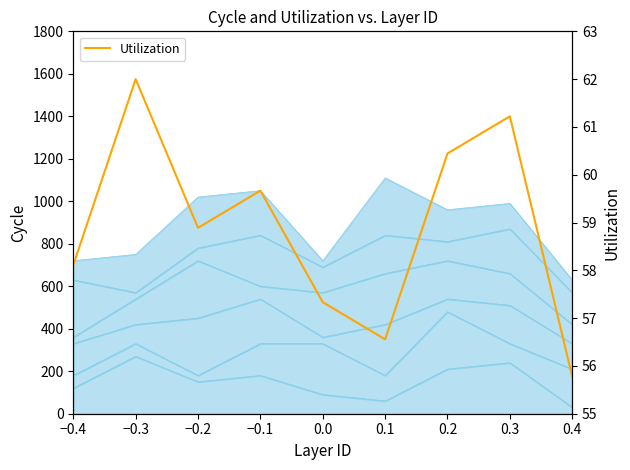

What is the value of the 8th point from the left?

61.2